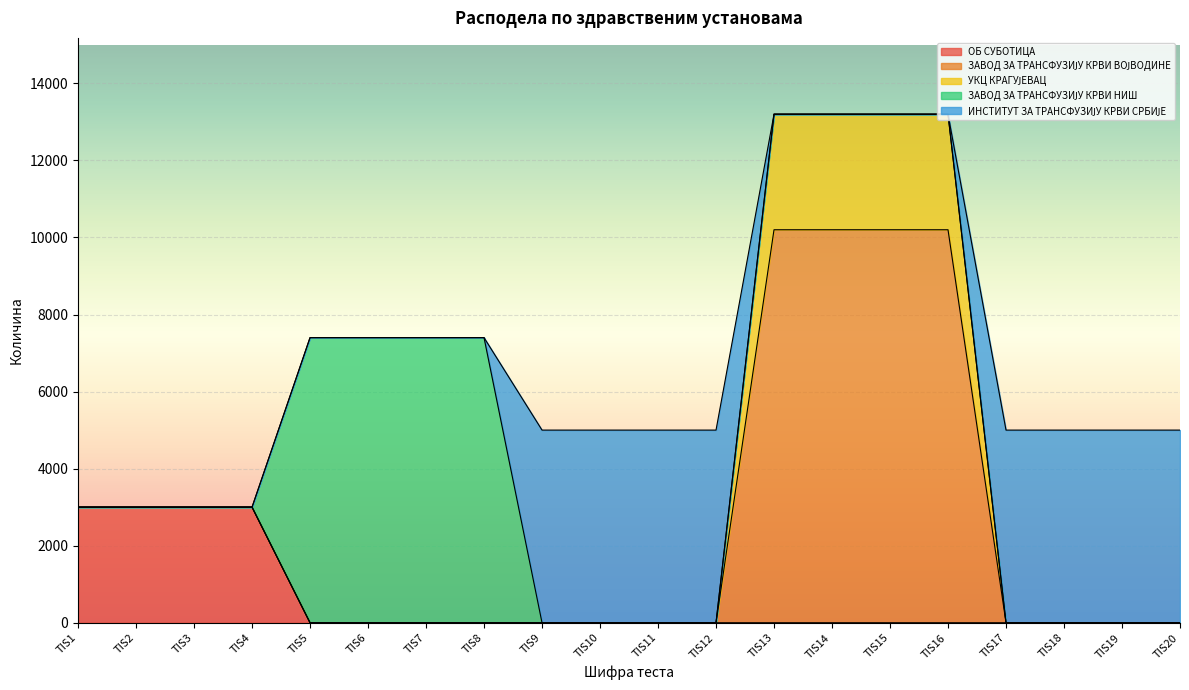

Which category has the lowest value in the ИНСТИТУТ ЗА ТРАНСФУЗИЈУ КРВИ СРБИЈЕ series?

TIS1